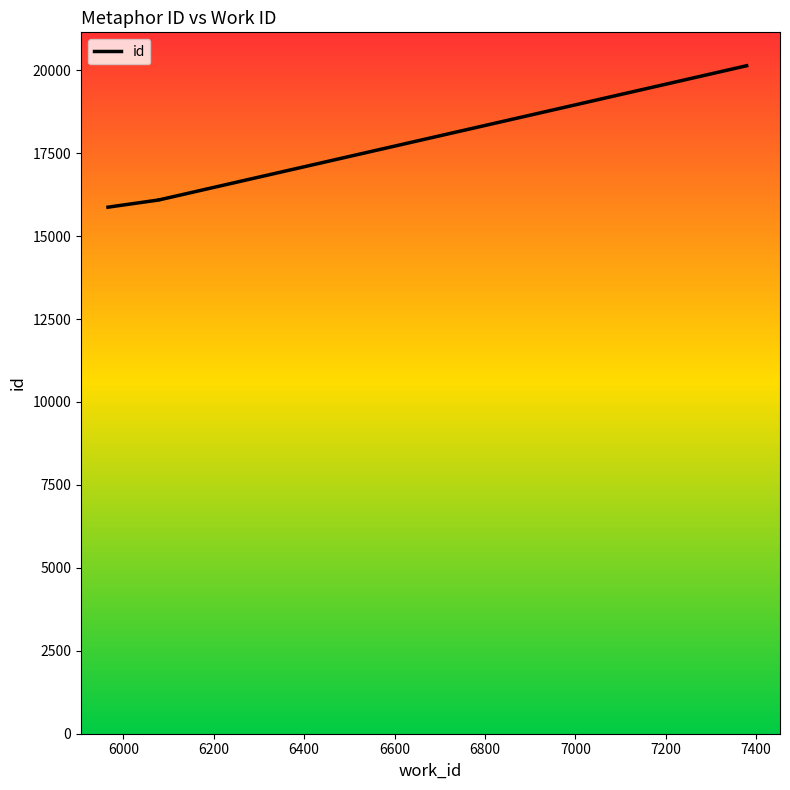

Which has a higher value, 6079 or 6079?

6079